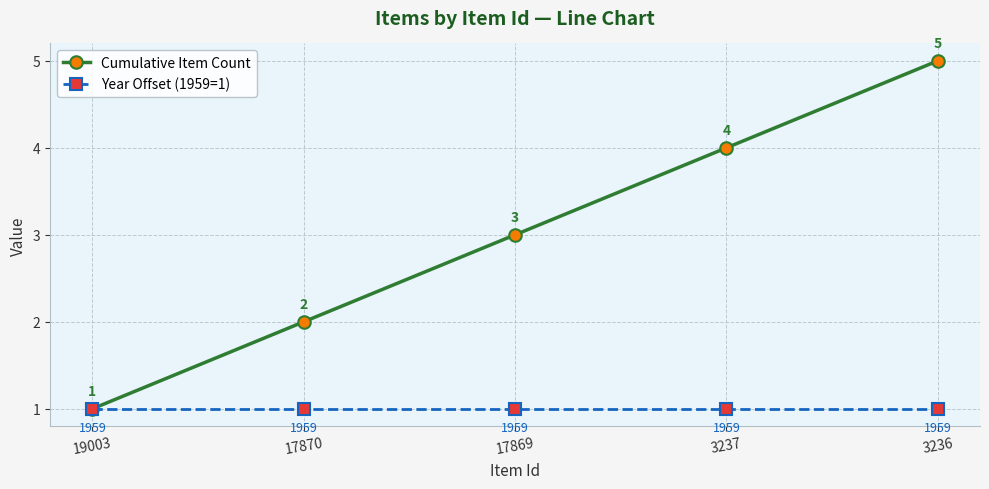

What is the lowest value of the Cumulative Item Count series?

1